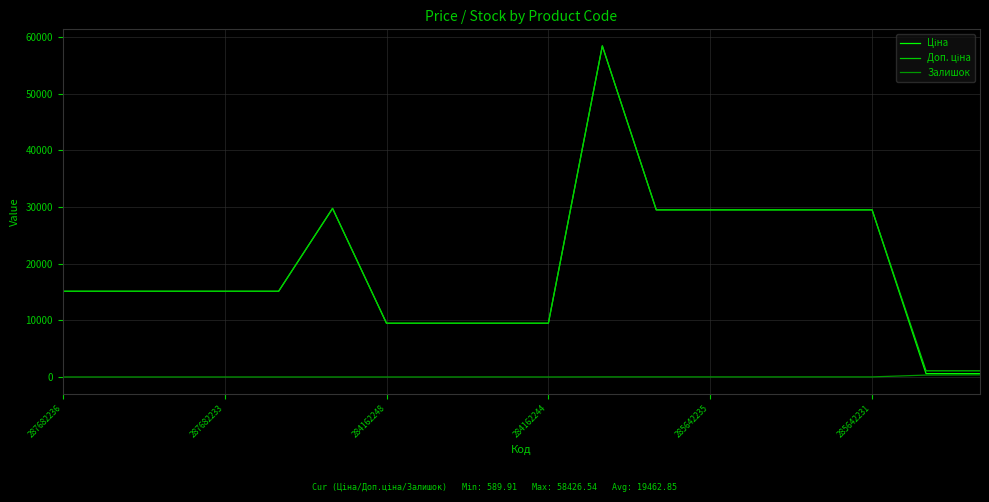

True or false: Доп. ціна and Ціна intersect in this chart.

False